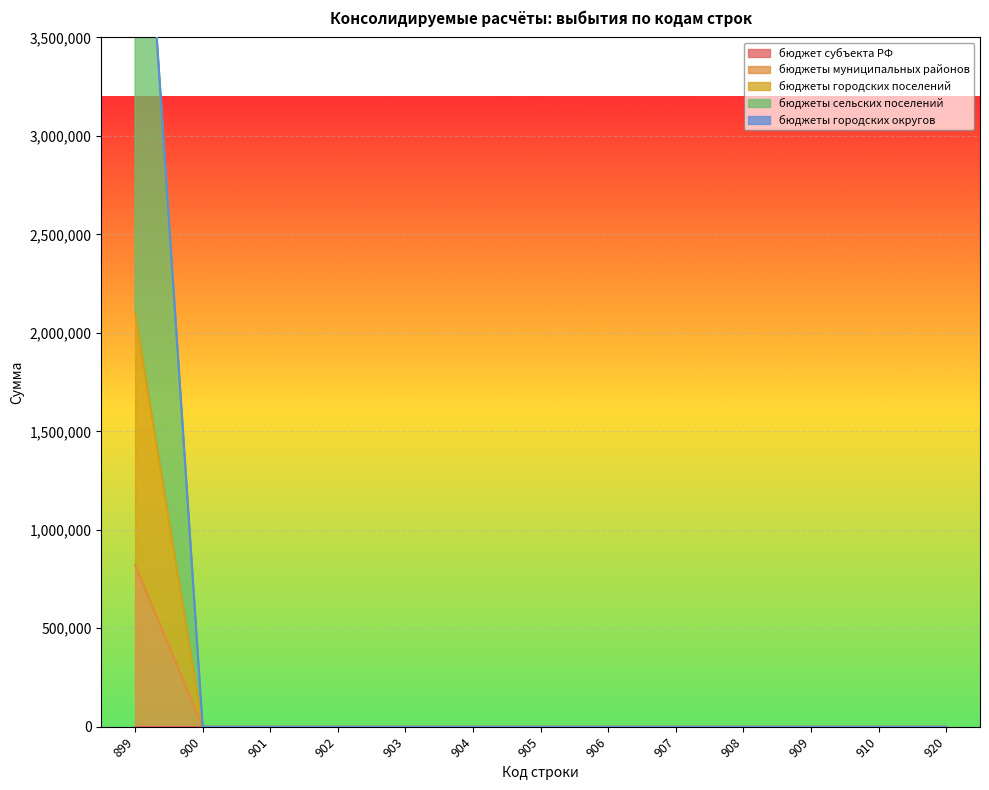

What is the highest value of the бюджеты муниципальных районов series?

820000